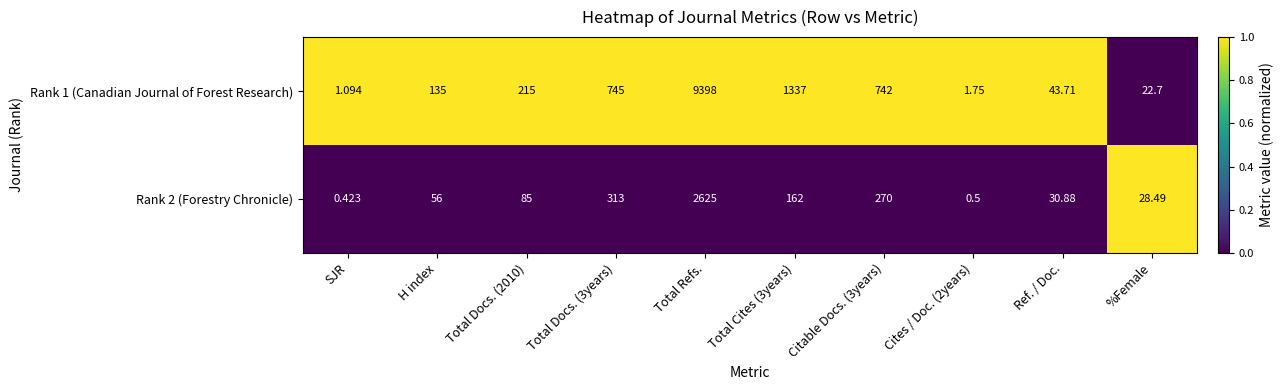

Which series has the largest total across all categories?

Rank 1 (Canadian Journal of Forest Research)